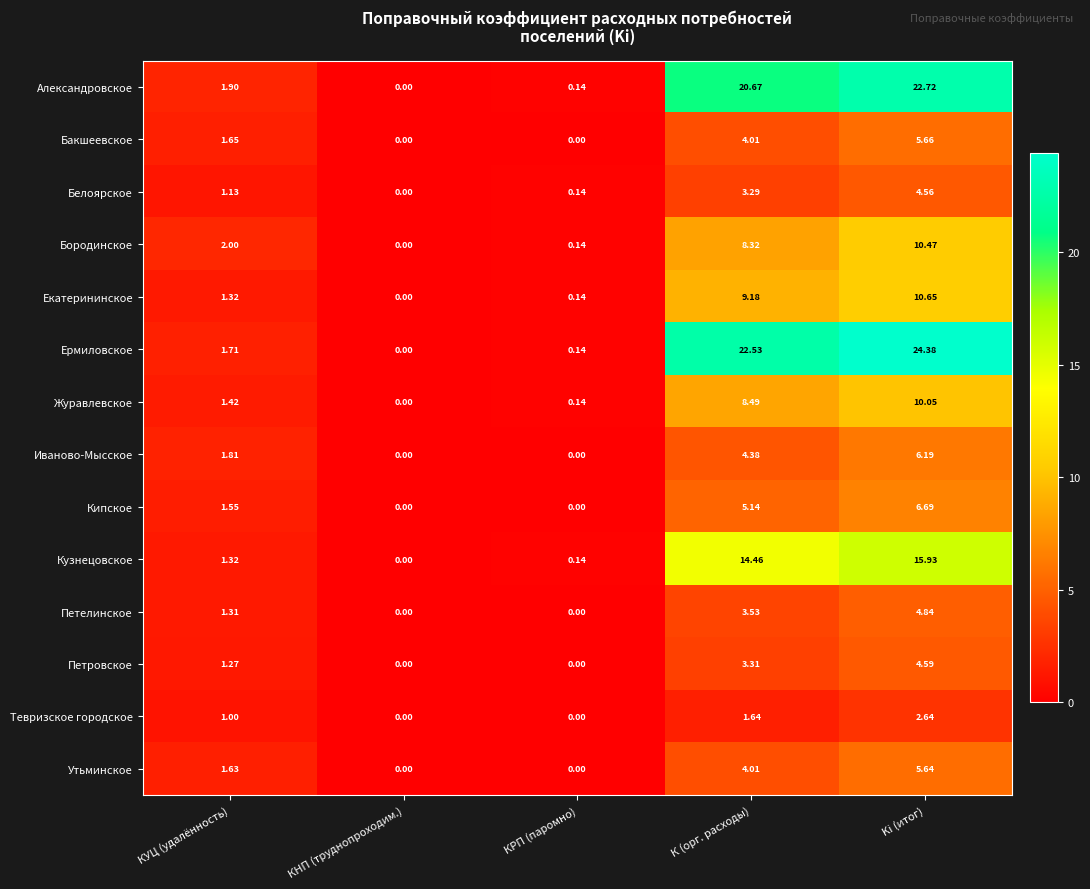

Where does the Бакшеевское series first go above 1?

КУЦ (удалённость)